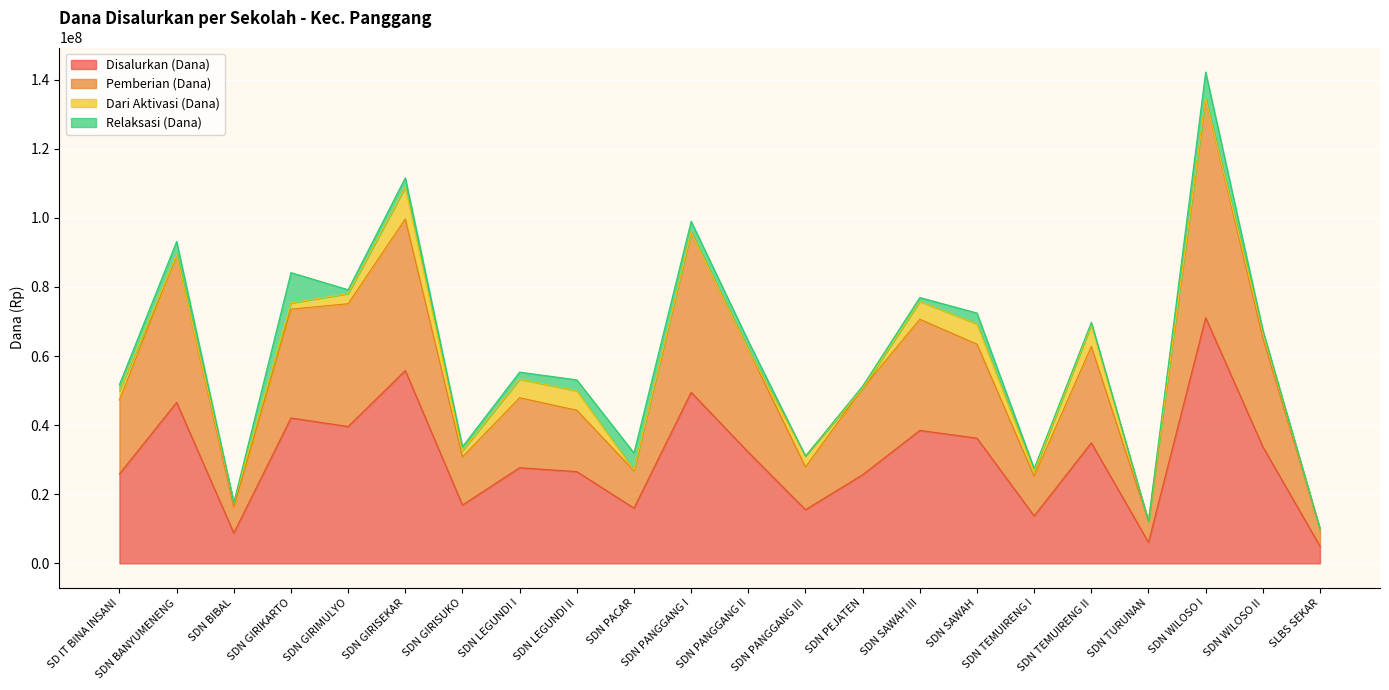

How many interior local peaks does the Disalurkan (Dana) series have?

8